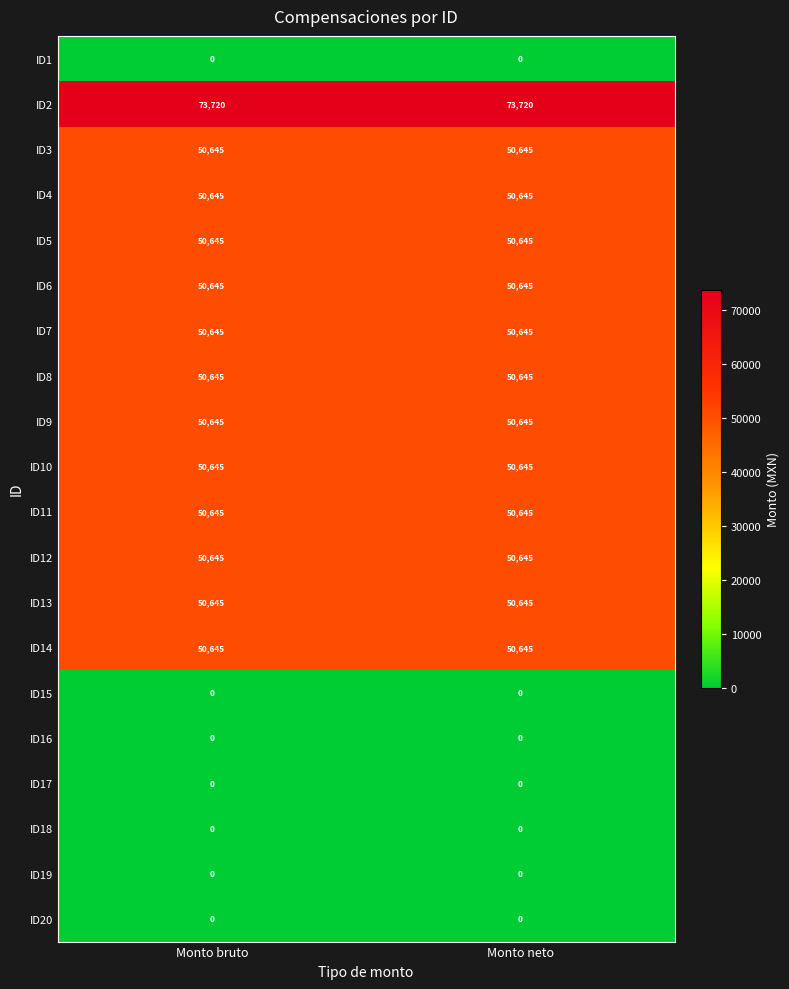

What is the total value across all series at Monto neto?

681460